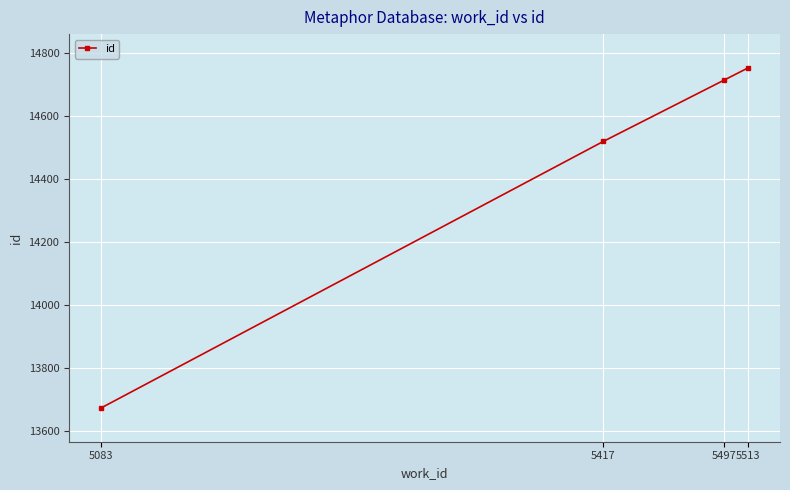

What is the difference between the second highest and second lowest values?

194